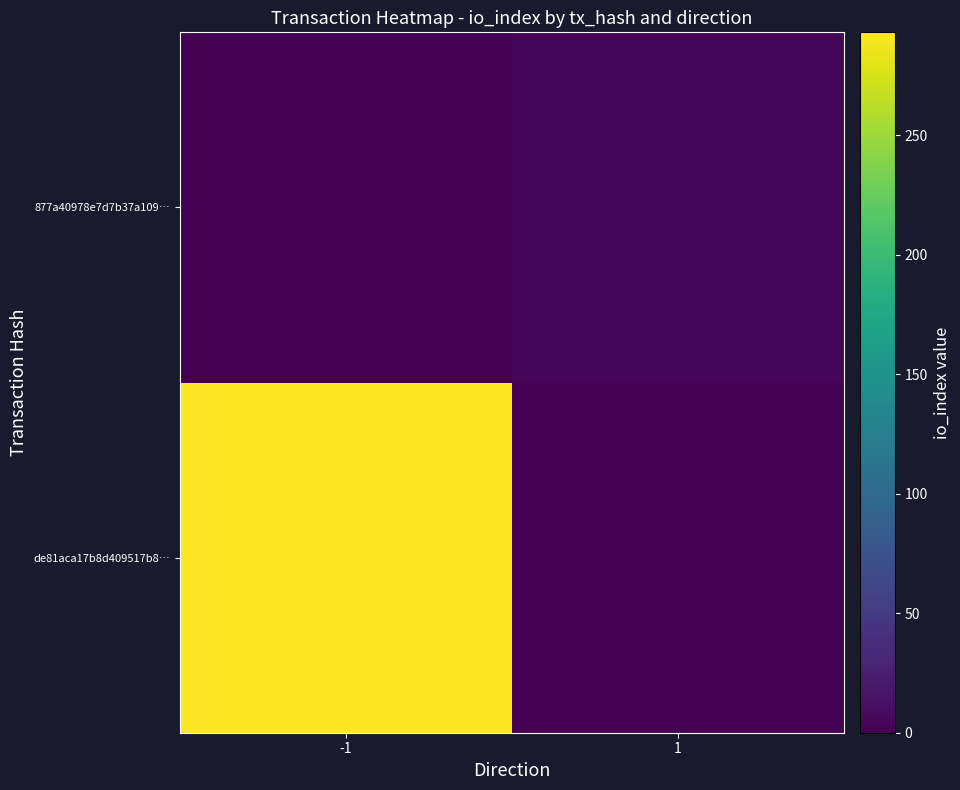

Reading right to left, what are all the values shown in this chart?

de81aca17b8d409517b8…: 1=0	-1=293
877a40978e7d7b37a109…: 1=4	-1=0